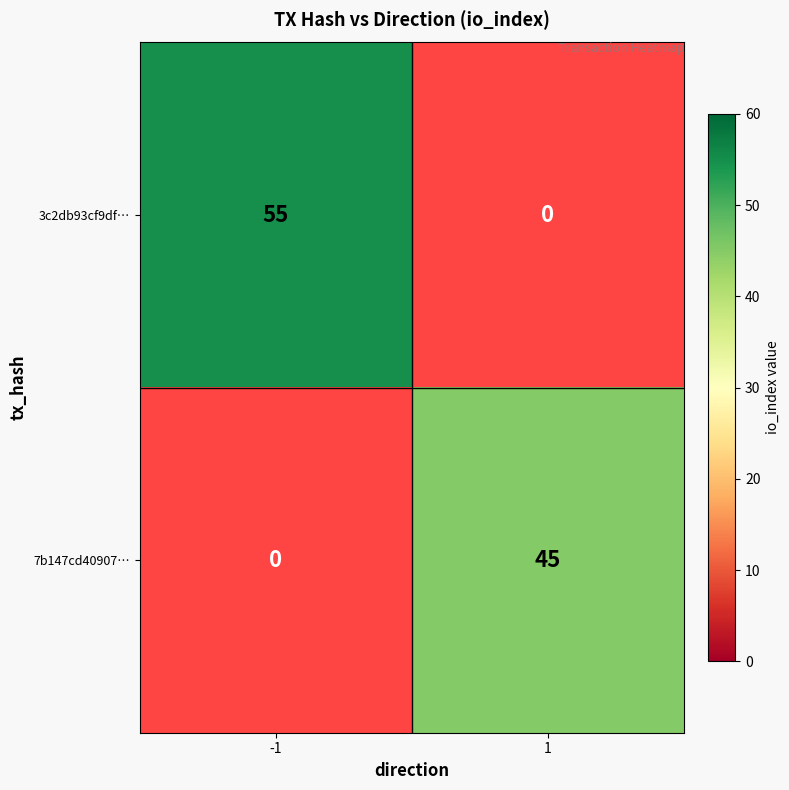

Is it true that 3c2db93cf9df… equals 81 at -1?

False